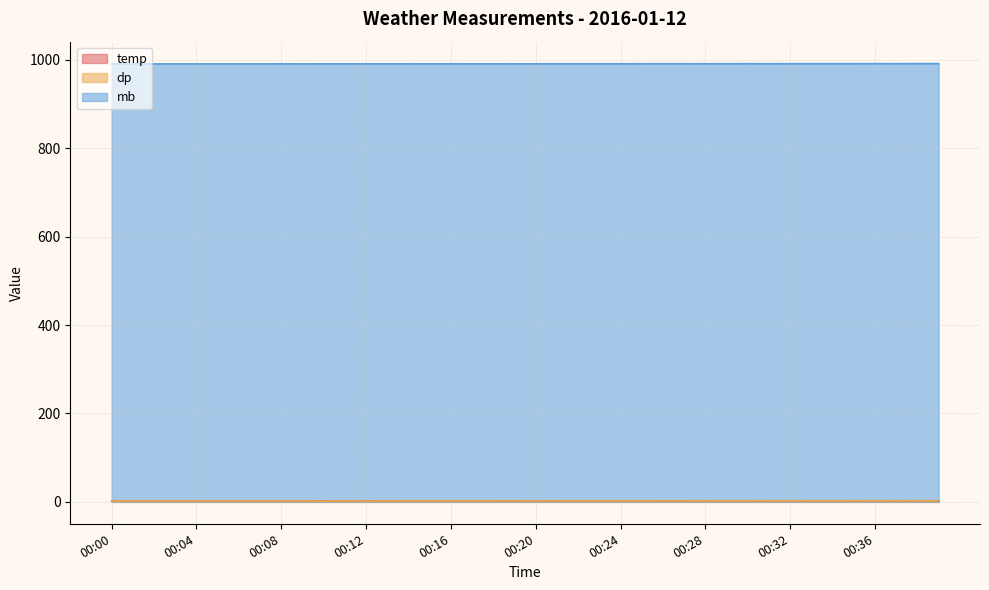

The mb series shows 1751.4 at 00:24. True or false?

False